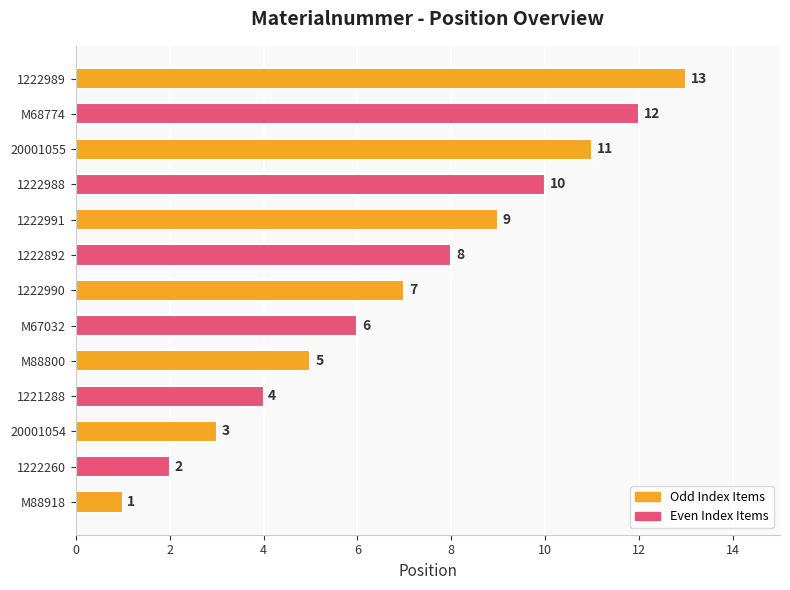

At which label is the value closest to 7?

1222990